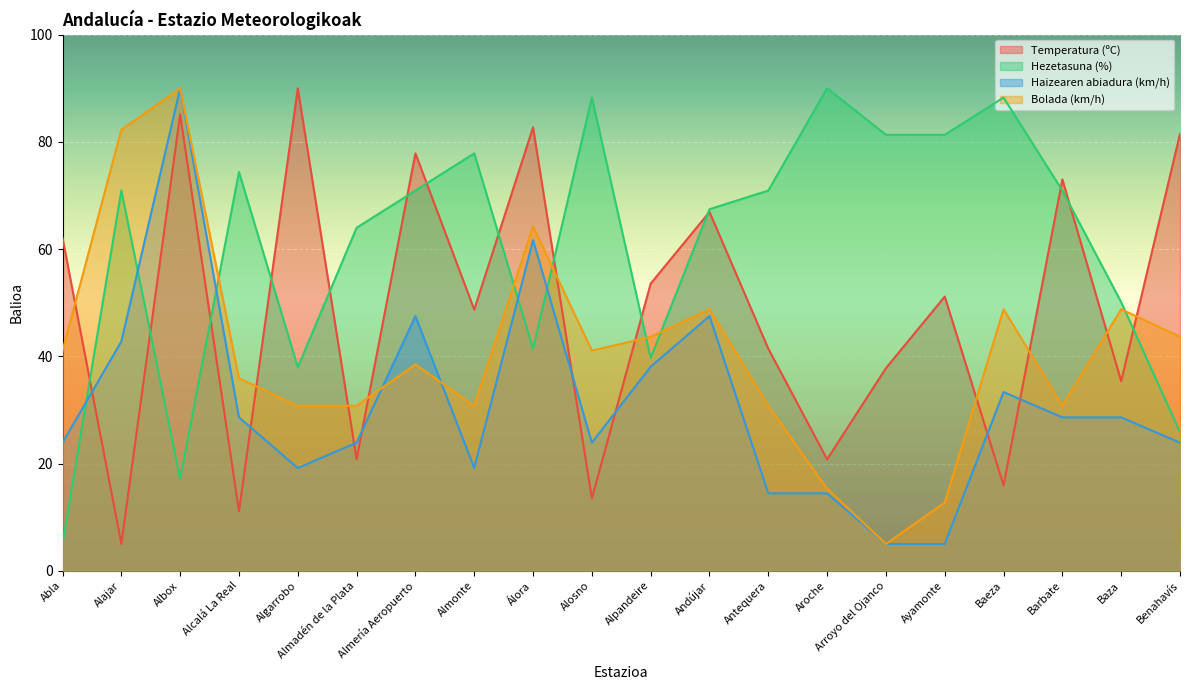

Reading left to right, list all the values displayed in this chart.

Temperatura (ºC): Abla=62.1	Alajar=5.0	Albox=85.1	Alcalá La Real=11.1	Algarrobo=90.0	Almadén de la Plata=20.8	Almería Aeropuerto=77.9	Almonte=48.7	Álora=82.7	Alosno=13.5	Alpandeire=53.6	Andújar=66.9	Antequera=41.4	Aroche=20.8	Arroyo del Ojanco=37.8	Ayamonte=51.1	Baeza=15.9	Barbate=73.0	Baza=35.4	Benahavís=81.5
Hezetasuna (%): Abla=5.0	Alajar=70.9	Albox=17.1	Alcalá La Real=74.4	Algarrobo=38.0	Almadén de la Plata=64.0	Almería Aeropuerto=70.9	Almonte=77.9	Álora=41.4	Alosno=88.3	Alpandeire=39.7	Andújar=67.4	Antequera=70.9	Aroche=90.0	Arroyo del Ojanco=81.3	Ayamonte=81.3	Baeza=88.3	Barbate=70.9	Baza=50.1	Benahavís=25.8
Haizearen abiadura (km/h): Abla=23.9	Alajar=42.8	Albox=90.0	Alcalá La Real=28.6	Algarrobo=19.2	Almadén de la Plata=23.9	Almería Aeropuerto=47.5	Almonte=19.2	Álora=61.7	Alosno=23.9	Alpandeire=38.1	Andújar=47.5	Antequera=14.4	Aroche=14.4	Arroyo del Ojanco=5.0	Ayamonte=5.0	Baeza=33.3	Barbate=28.6	Baza=28.6	Benahavís=23.9
Bolada (km/h): Abla=41.1	Alajar=82.3	Albox=90.0	Alcalá La Real=35.9	Algarrobo=30.8	Almadén de la Plata=30.8	Almería Aeropuerto=38.5	Almonte=30.8	Álora=64.2	Alosno=41.1	Alpandeire=43.6	Andújar=48.8	Antequera=30.8	Aroche=15.3	Arroyo del Ojanco=5.0	Ayamonte=12.7	Baeza=48.8	Barbate=30.8	Baza=48.8	Benahavís=43.6